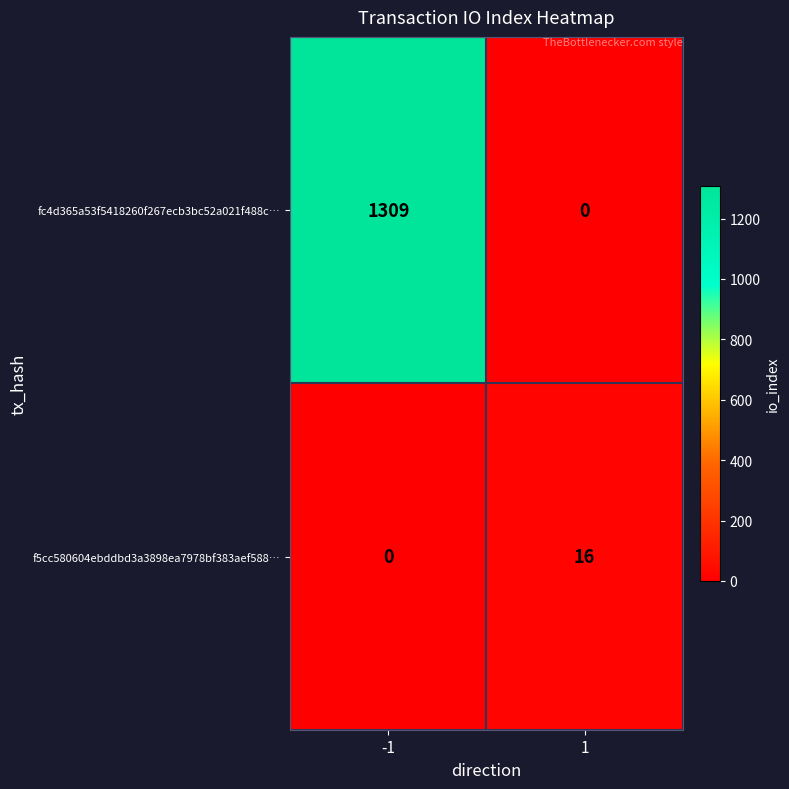

How many values in f5cc580604ebddbd3a3898ea7978bf383aef588… are above zero?

1